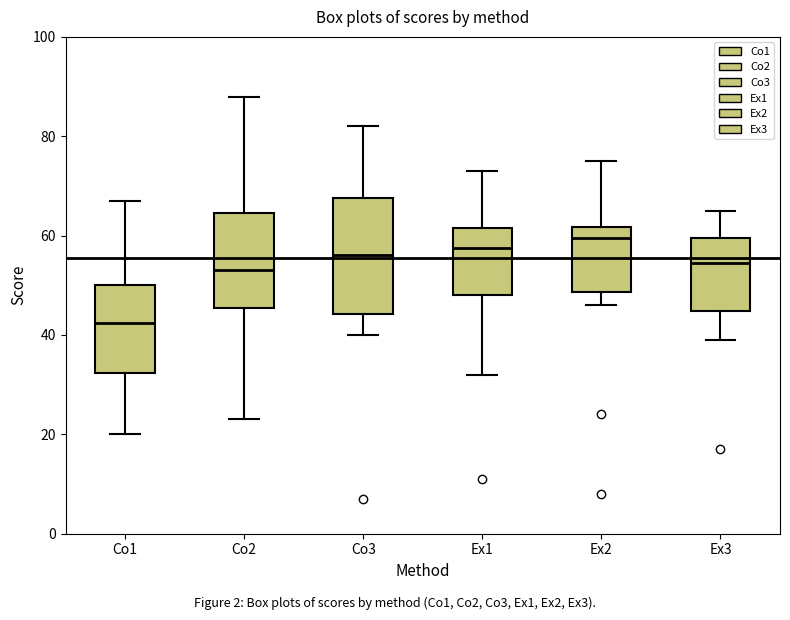

Reading left to right, transcribe this box plot: for each box, give where its median line is, the range the box spans, and where its two whiskers end, as read against the y-axis. The values are not printed on the chart, so give them approximately, as read against the axis.

Co1: median 42, box 32 to 50, whiskers 20 to 68
Co2: median 54, box 46 to 64, whiskers 24 to 88
Co3: median 56, box 44 to 68, whiskers 40 to 82
Ex1: median 58, box 48 to 62, whiskers 32 to 74
Ex2: median 60, box 48 to 62, whiskers 46 to 76
Ex3: median 54, box 44 to 60, whiskers 40 to 66